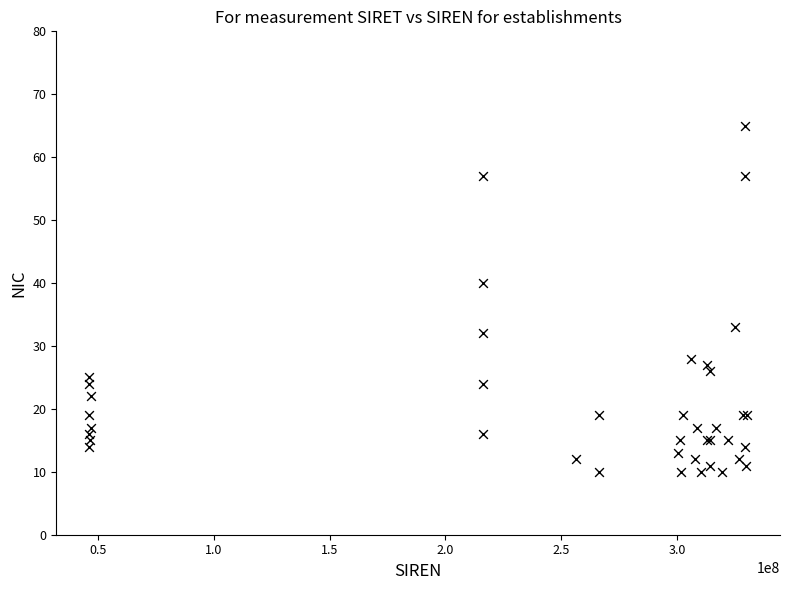

What Y value in the scatter plot is closest to 37?

40